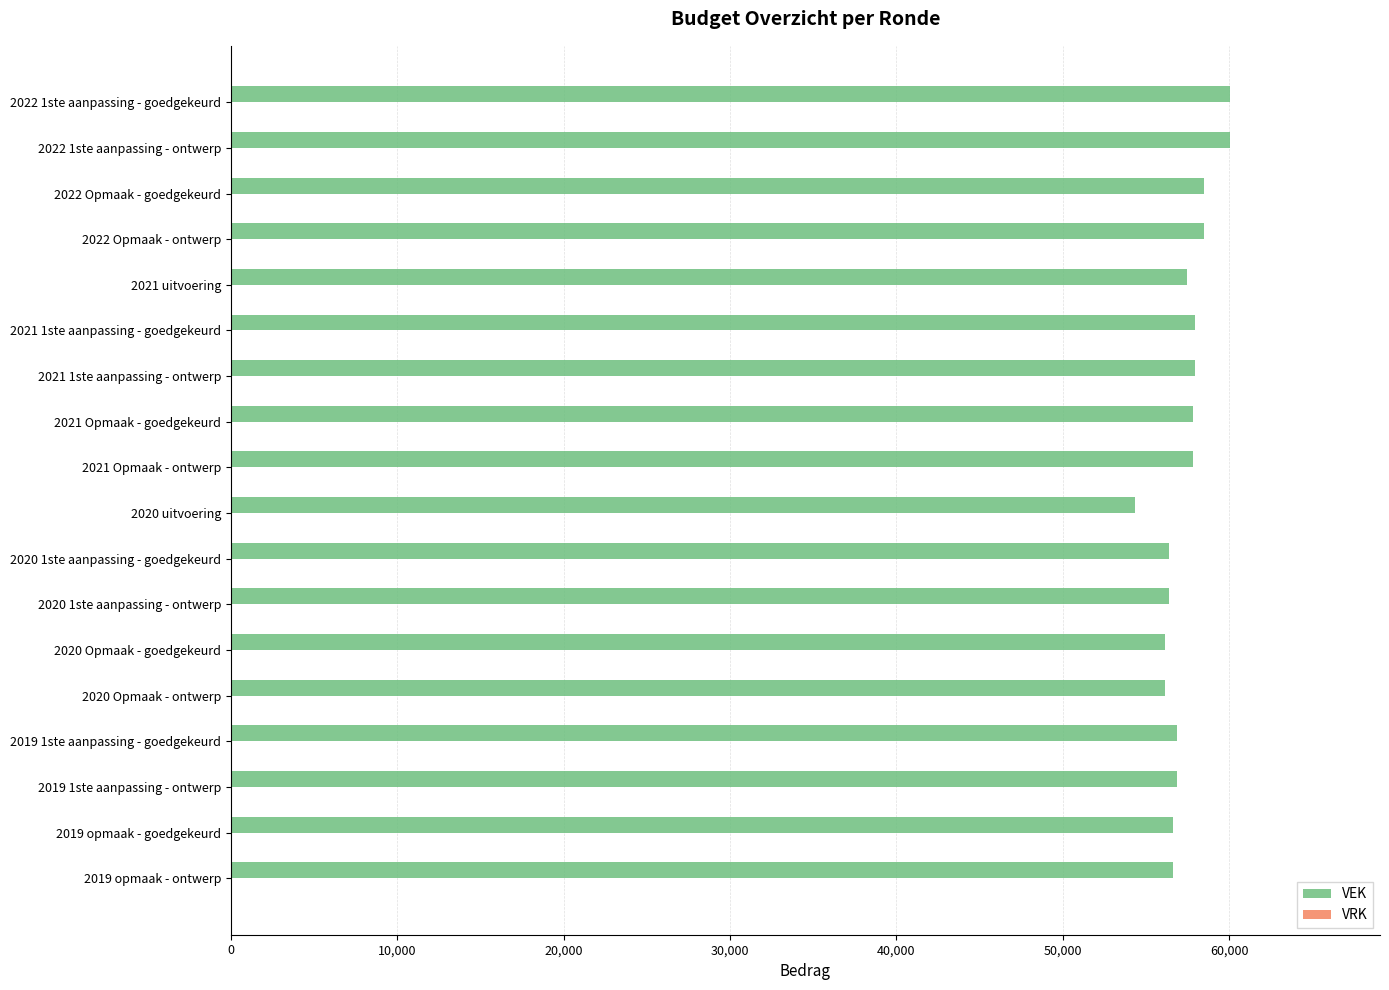

What is the maximum value shown in the chart?

60059